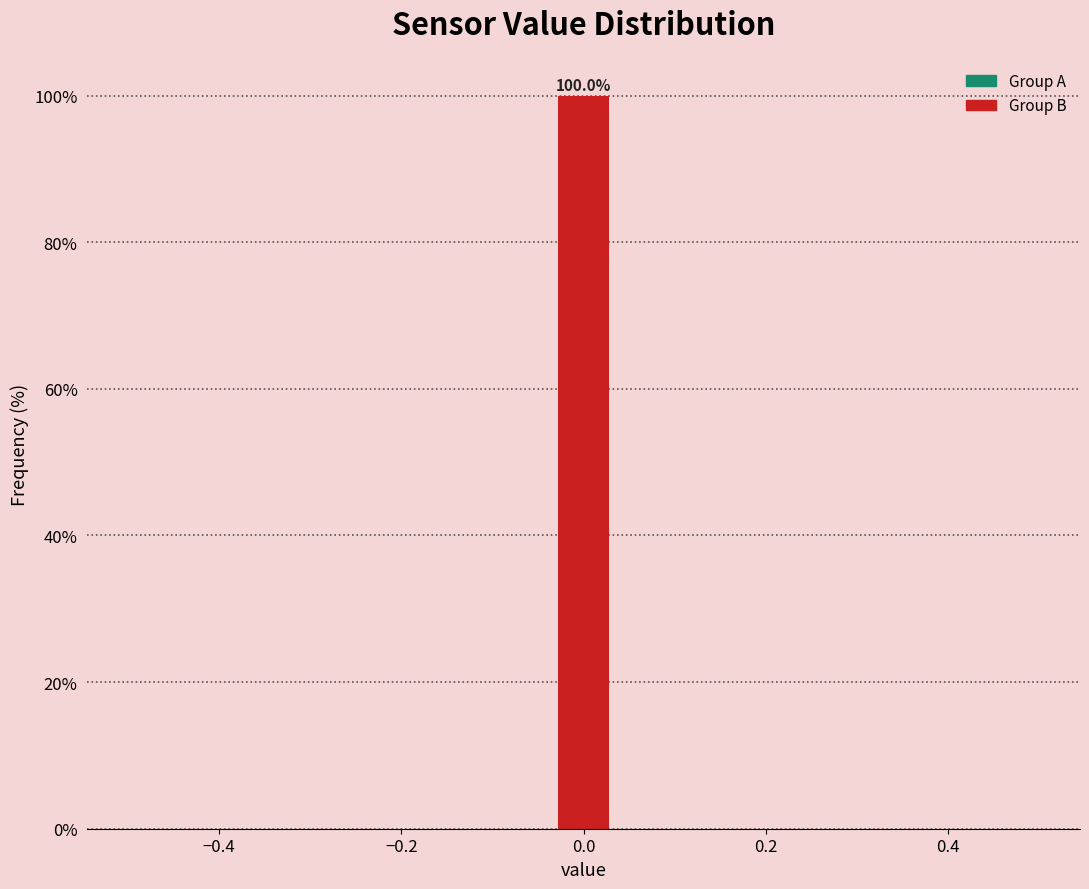

Read against the x-axis, roughly where is the centre of the tallest bar?

0.00